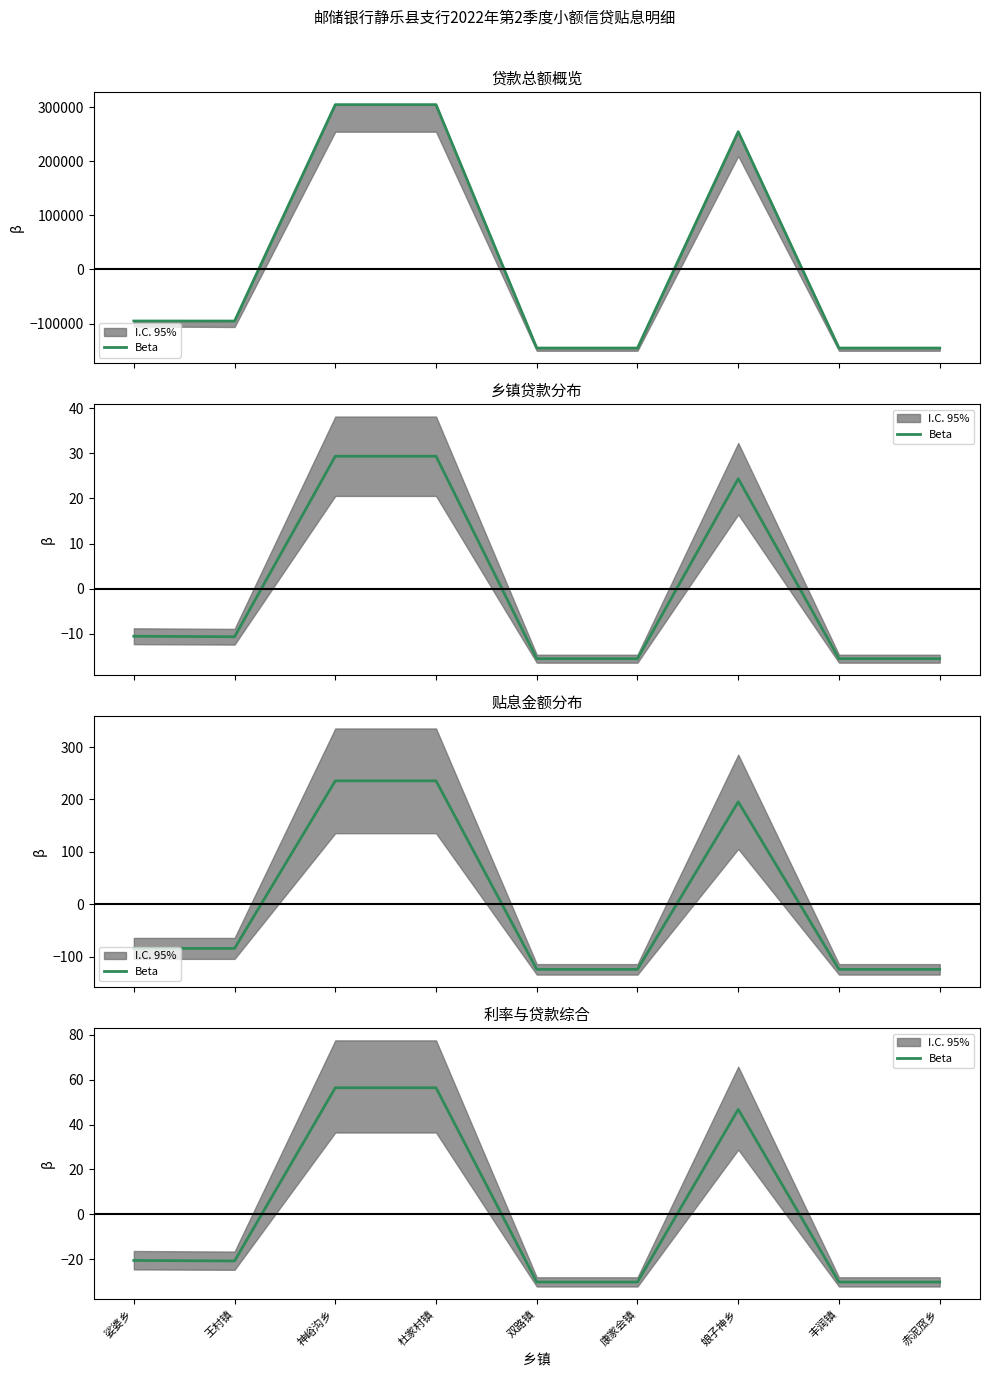

Rank the categories by value from highest to lowest.

神峪沟乡, 杜家村镇, 娘子神乡, 娑婆乡, 王村镇, 双路镇, 康家会镇, 丰润镇, 赤泥窊乡